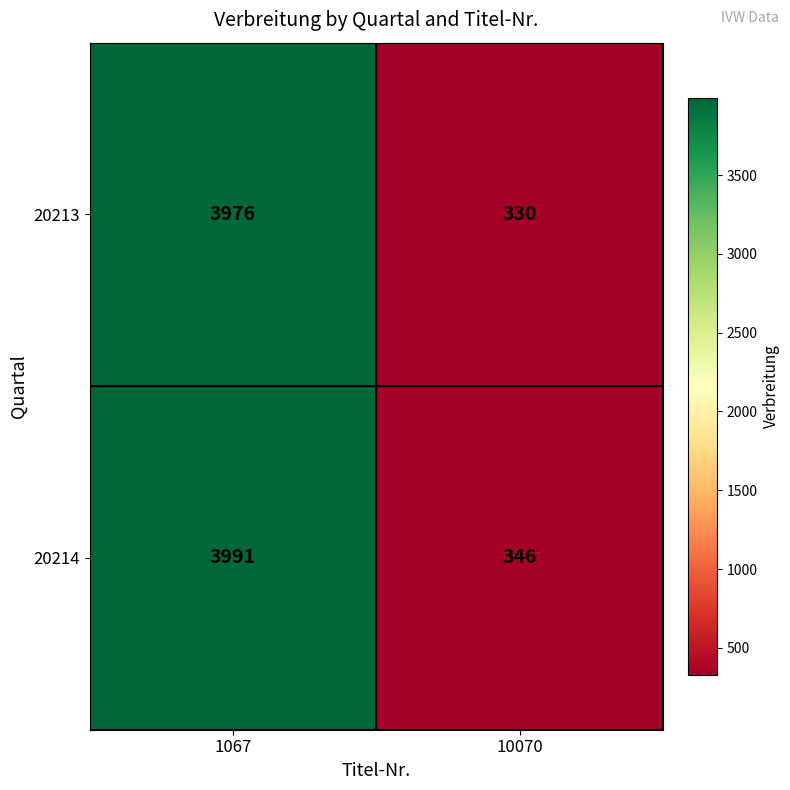

Which category has the highest value across all series?

1067